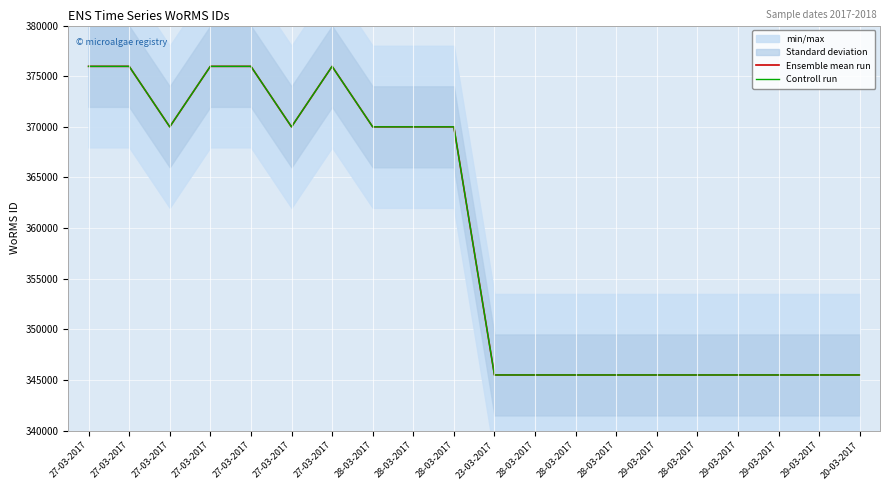

What is the difference between the maximum and minimum values in the Ensemble mean run series?

30471